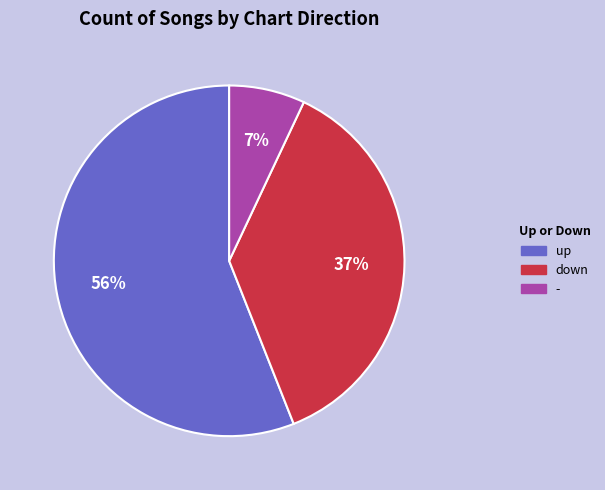

To the nearest percent, what percentage of the pie is -?

7%